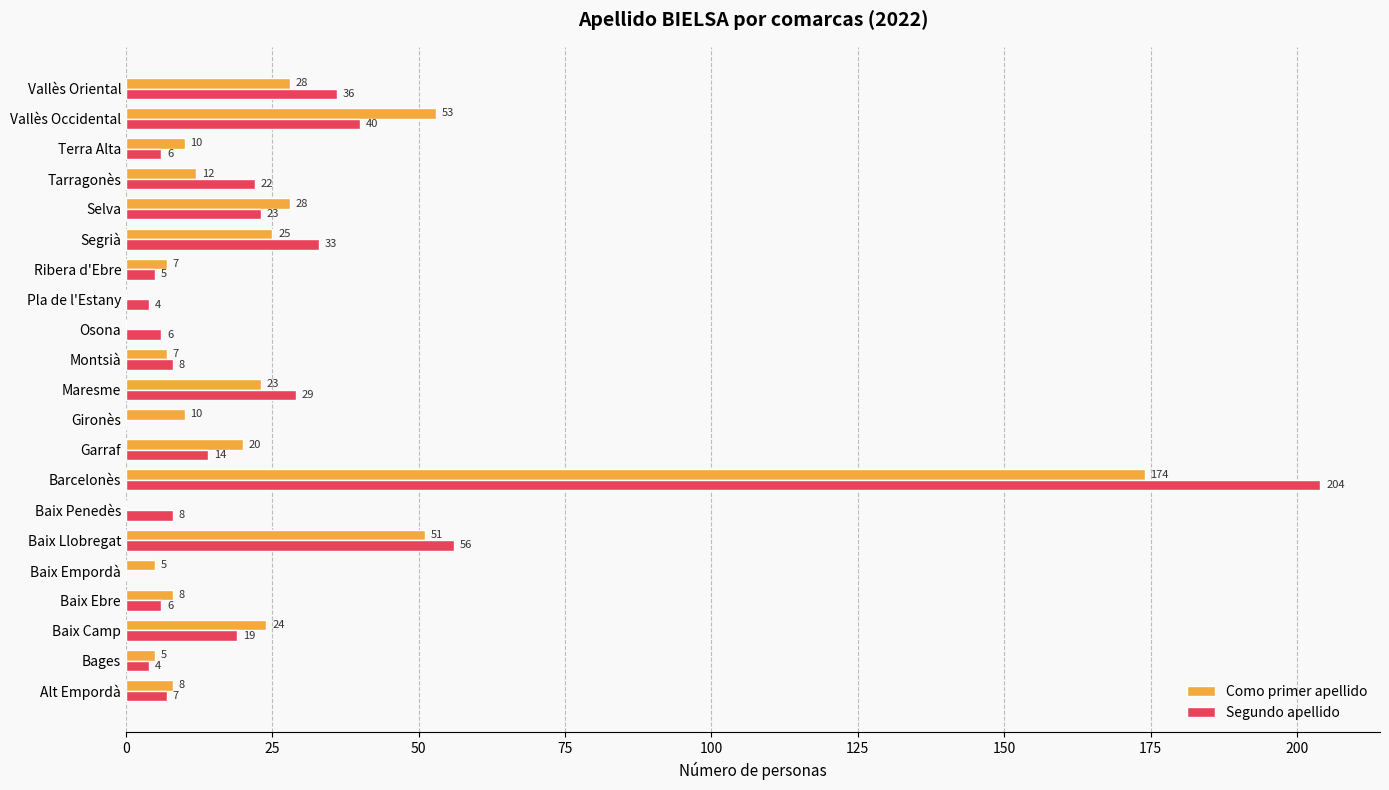

Is the value of Como primer apellido at Tarragonès greater than the value of Segundo apellido at Baix Ebre?

Yes